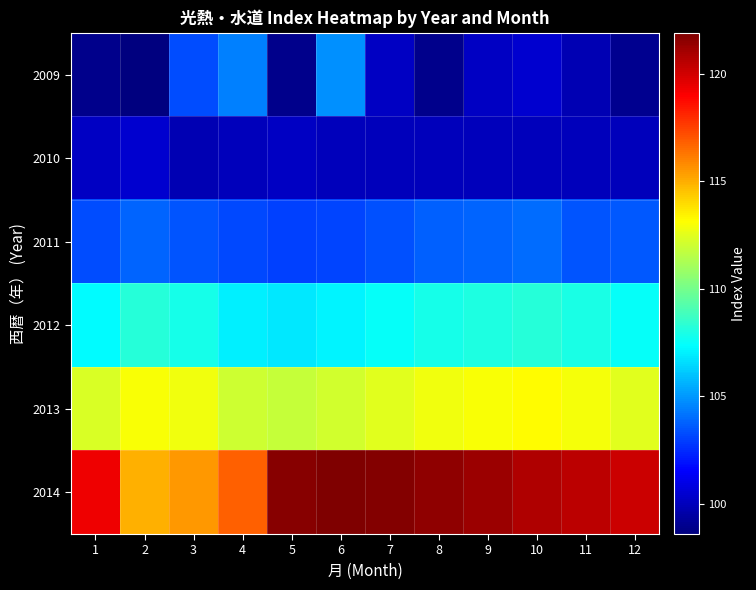

List the series in order of their peak value, lowest first.

2010, 2011, 2009, 2012, 2013, 2014